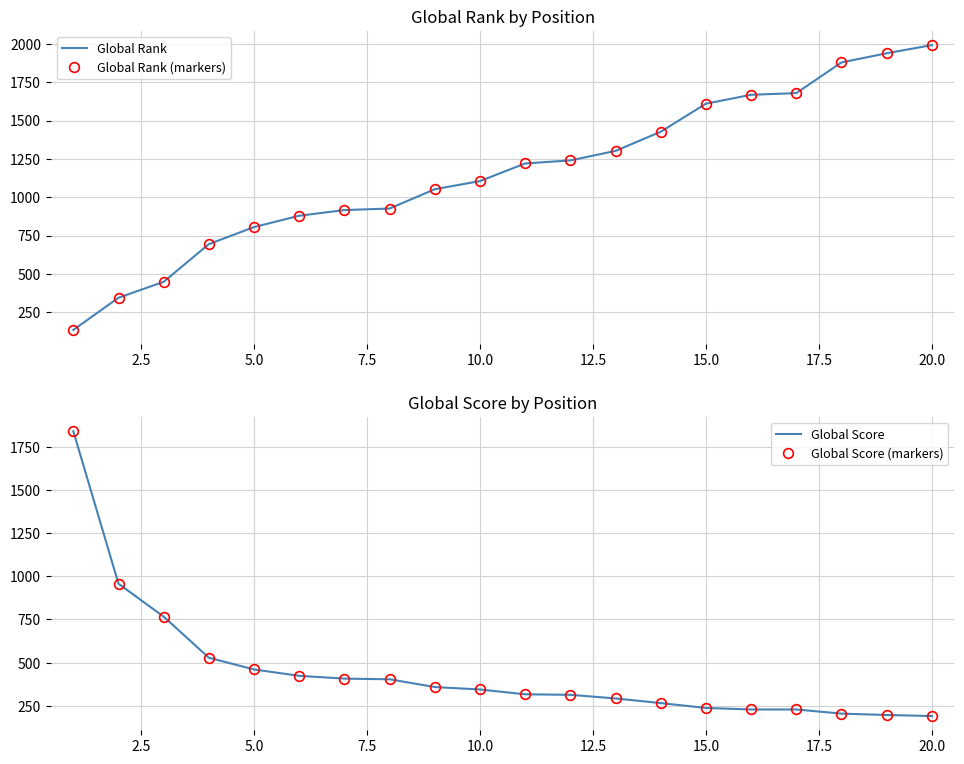

What is the difference between the maximum and minimum values in the Global Score series?

1651